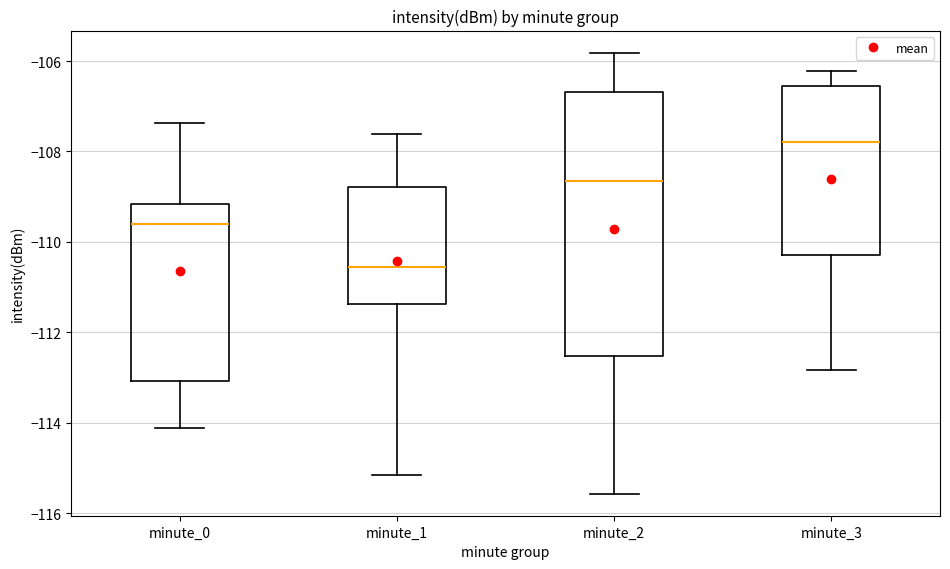

Where is the lower edge of the box for minute_2 on the y-axis? The values are not printed on the chart, so give them approximately, as read against the axis.

-112.6